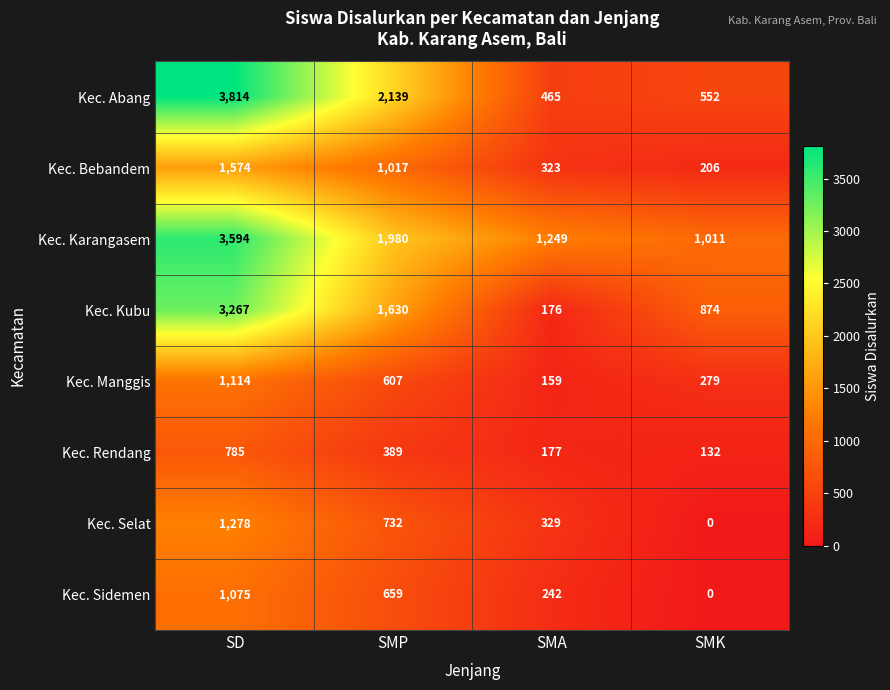

Which series has the largest total across all categories?

Kec. Karangasem